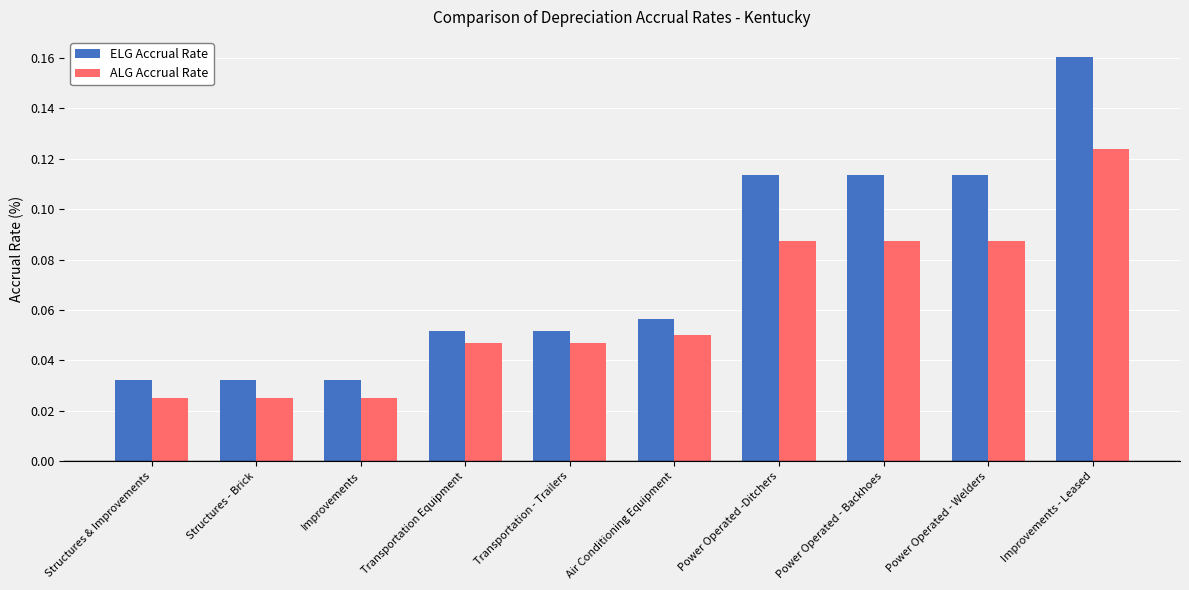

How many series are shown in this chart?

2